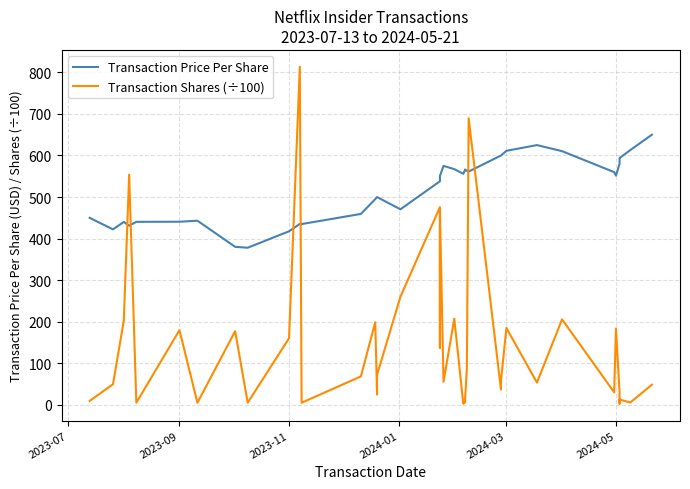

List the series in order of their peak value, lowest first.

Transaction Price Per Share, Transaction Shares (÷100)